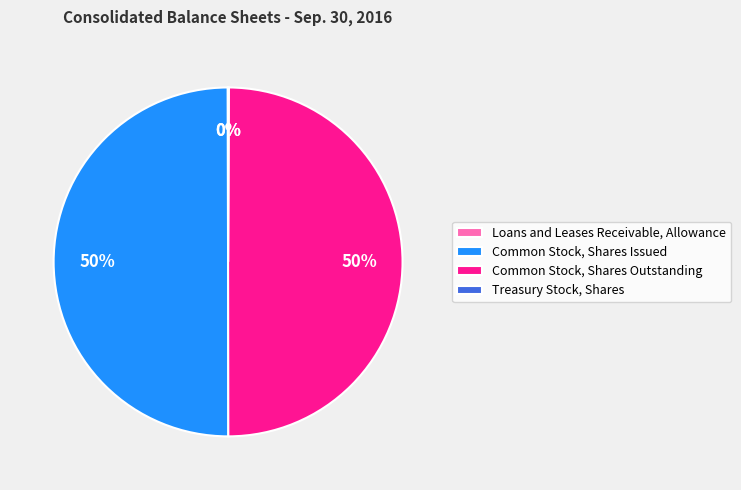

The Common Stock, Shares Outstanding slice represents 62% of the pie. True or false?

False